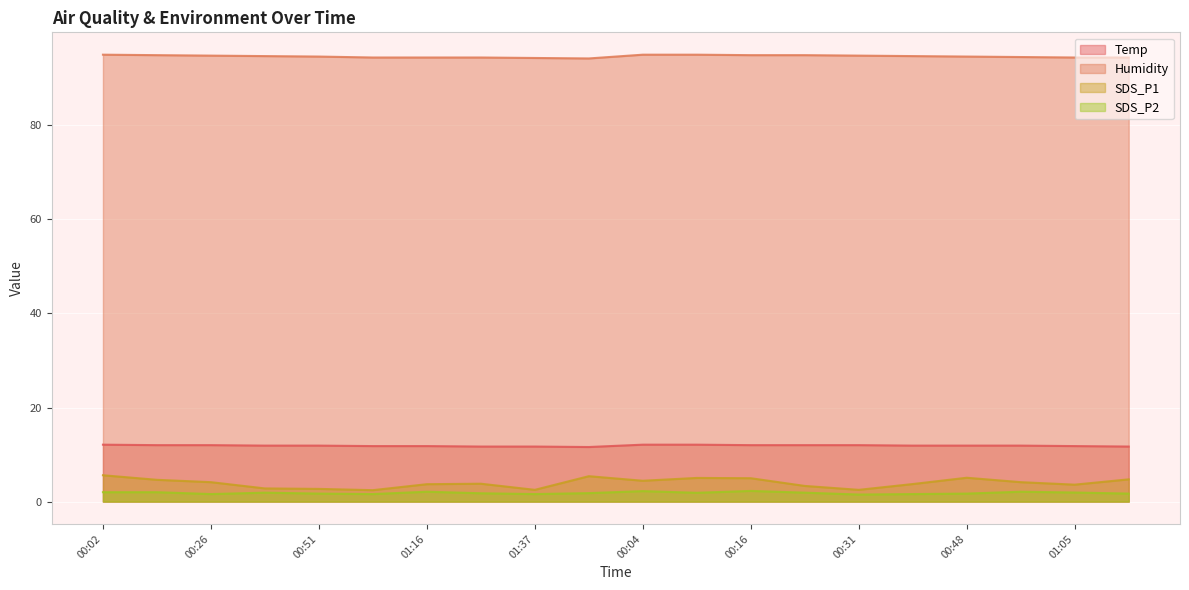

True or false: Temp and Humidity intersect in this chart.

False